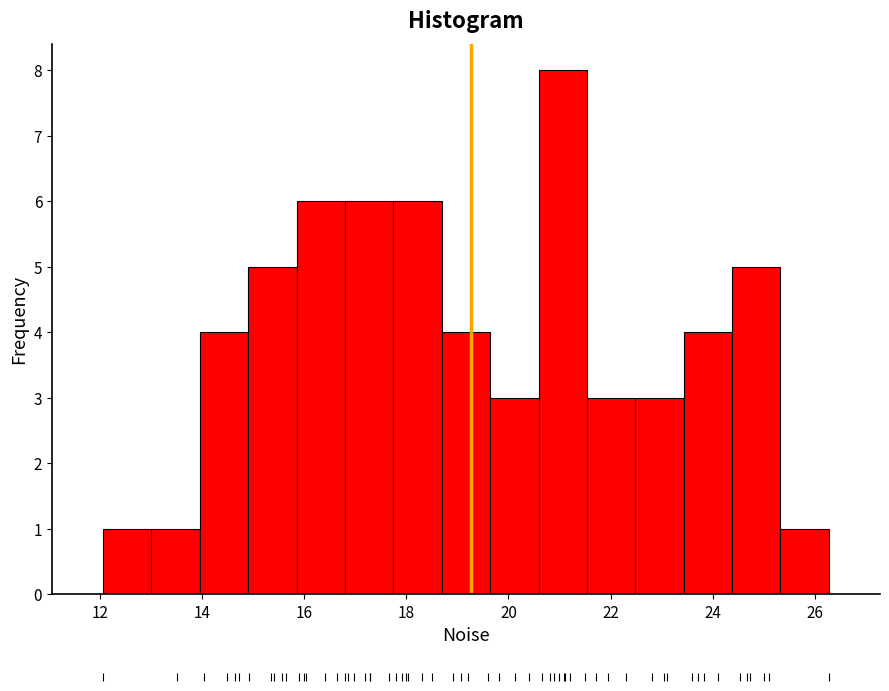

Reading left to right, transcribe this chart: for each bar, give the range it covers on the x-axis and its height. Neither the bar edges nor the heights are printed on the chart, so give them approximately, as read against the axes.

12.0 to 13.0: 1
13.0 to 14.0: 1
14.0 to 15.0: 4
15.0 to 15.8: 5
15.8 to 16.8: 6
16.8 to 17.8: 6
17.8 to 18.6: 6
18.6 to 19.6: 4
19.6 to 20.6: 3
20.6 to 21.6: 8
21.6 to 22.4: 3
22.4 to 23.4: 3
23.4 to 24.4: 4
24.4 to 25.4: 5
25.4 to 26.2: 1